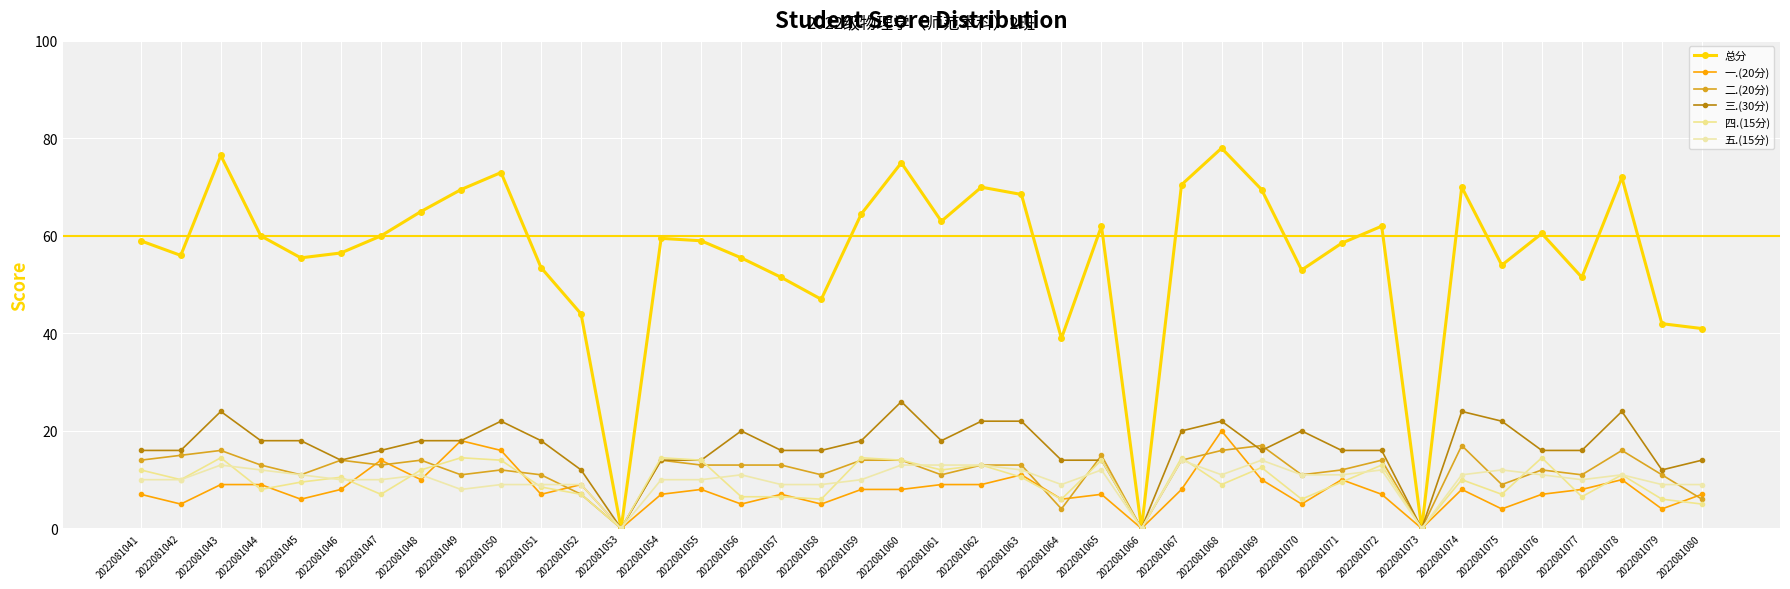

Reading left to right, what are all the values shown in this chart?

总分: 2022081041=59.0	2022081042=56.0	2022081043=76.5	2022081044=60.0	2022081045=55.5	2022081046=56.5	2022081047=60.0	2022081048=65.0	2022081049=69.5	2022081050=73.0	2022081051=53.5	2022081052=44.0	2022081053=0.0	2022081054=59.5	2022081055=59.0	2022081056=55.5	2022081057=51.5	2022081058=47.0	2022081059=64.5	2022081060=75.0	2022081061=63.0	2022081062=70.0	2022081063=68.5	2022081064=39.0	2022081065=62.0	2022081066=0.0	2022081067=70.5	2022081068=78.0	2022081069=69.5	2022081070=53.0	2022081071=58.5	2022081072=62.0	2022081073=0.0	2022081074=70.0	2022081075=54.0	2022081076=60.5	2022081077=51.5	2022081078=72.0	2022081079=42.0	2022081080=41.0
一.(20分): 2022081041=7.0	2022081042=5.0	2022081043=9.0	2022081044=9.0	2022081045=6.0	2022081046=8.0	2022081047=14.0	2022081048=10.0	2022081049=18.0	2022081050=16.0	2022081051=7.0	2022081052=9.0	2022081053=0.0	2022081054=7.0	2022081055=8.0	2022081056=5.0	2022081057=7.0	2022081058=5.0	2022081059=8.0	2022081060=8.0	2022081061=9.0	2022081062=9.0	2022081063=11.0	2022081064=6.0	2022081065=7.0	2022081066=0.0	2022081067=8.0	2022081068=20.0	2022081069=10.0	2022081070=5.0	2022081071=10.0	2022081072=7.0	2022081073=0.0	2022081074=8.0	2022081075=4.0	2022081076=7.0	2022081077=8.0	2022081078=10.0	2022081079=4.0	2022081080=7.0
二.(20分): 2022081041=14.0	2022081042=15.0	2022081043=16.0	2022081044=13.0	2022081045=11.0	2022081046=14.0	2022081047=13.0	2022081048=14.0	2022081049=11.0	2022081050=12.0	2022081051=11.0	2022081052=7.0	2022081053=0.0	2022081054=14.0	2022081055=13.0	2022081056=13.0	2022081057=13.0	2022081058=11.0	2022081059=14.0	2022081060=14.0	2022081061=11.0	2022081062=13.0	2022081063=13.0	2022081064=4.0	2022081065=15.0	2022081066=0.0	2022081067=14.0	2022081068=16.0	2022081069=17.0	2022081070=11.0	2022081071=12.0	2022081072=14.0	2022081073=0.0	2022081074=17.0	2022081075=9.0	2022081076=12.0	2022081077=11.0	2022081078=16.0	2022081079=11.0	2022081080=6.0
三.(30分): 2022081041=16.0	2022081042=16.0	2022081043=24.0	2022081044=18.0	2022081045=18.0	2022081046=14.0	2022081047=16.0	2022081048=18.0	2022081049=18.0	2022081050=22.0	2022081051=18.0	2022081052=12.0	2022081053=0.0	2022081054=14.0	2022081055=14.0	2022081056=20.0	2022081057=16.0	2022081058=16.0	2022081059=18.0	2022081060=26.0	2022081061=18.0	2022081062=22.0	2022081063=22.0	2022081064=14.0	2022081065=14.0	2022081066=0.0	2022081067=20.0	2022081068=22.0	2022081069=16.0	2022081070=20.0	2022081071=16.0	2022081072=16.0	2022081073=0.0	2022081074=24.0	2022081075=22.0	2022081076=16.0	2022081077=16.0	2022081078=24.0	2022081079=12.0	2022081080=14.0
四.(15分): 2022081041=12.0	2022081042=10.0	2022081043=14.5	2022081044=8.0	2022081045=9.5	2022081046=10.5	2022081047=7.0	2022081048=12.0	2022081049=14.5	2022081050=14.0	2022081051=8.5	2022081052=7.0	2022081053=0.0	2022081054=14.5	2022081055=14.0	2022081056=6.5	2022081057=6.5	2022081058=6.0	2022081059=14.5	2022081060=14.0	2022081061=12.0	2022081062=13.0	2022081063=10.5	2022081064=6.0	2022081065=14.0	2022081066=0.0	2022081067=14.5	2022081068=9.0	2022081069=12.5	2022081070=6.0	2022081071=9.5	2022081072=13.0	2022081073=0.0	2022081074=10.0	2022081075=7.0	2022081076=14.5	2022081077=6.5	2022081078=11.0	2022081079=6.0	2022081080=5.0
五.(15分): 2022081041=10.0	2022081042=10.0	2022081043=13.0	2022081044=12.0	2022081045=11.0	2022081046=10.0	2022081047=10.0	2022081048=11.0	2022081049=8.0	2022081050=9.0	2022081051=9.0	2022081052=9.0	2022081053=0.0	2022081054=10.0	2022081055=10.0	2022081056=11.0	2022081057=9.0	2022081058=9.0	2022081059=10.0	2022081060=13.0	2022081061=13.0	2022081062=13.0	2022081063=12.0	2022081064=9.0	2022081065=12.0	2022081066=0.0	2022081067=14.0	2022081068=11.0	2022081069=14.0	2022081070=11.0	2022081071=11.0	2022081072=12.0	2022081073=0.0	2022081074=11.0	2022081075=12.0	2022081076=11.0	2022081077=10.0	2022081078=11.0	2022081079=9.0	2022081080=9.0